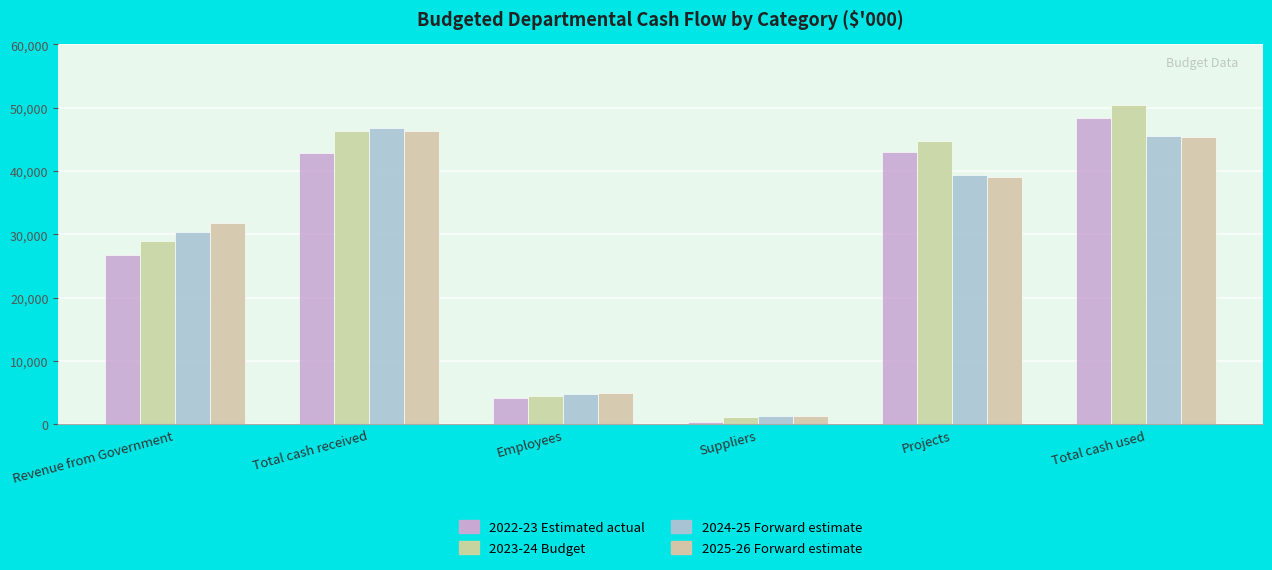

What is the difference between the second highest and minimum values in the 2025-26 Forward estimate series?

43983